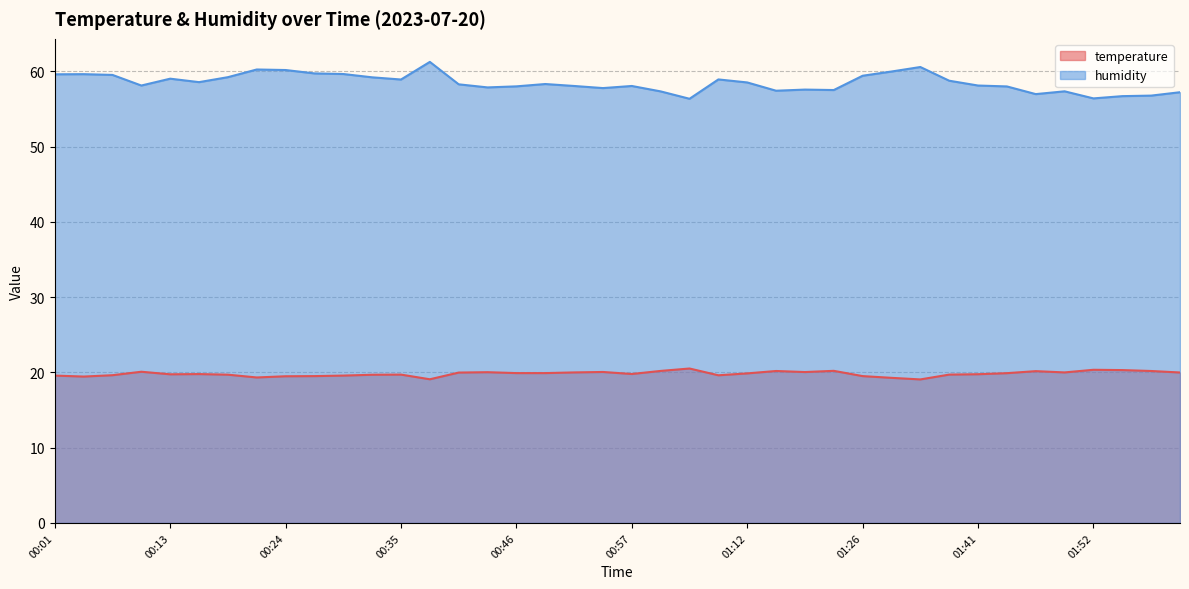

What is the label of the 2nd point from the right?

01:57